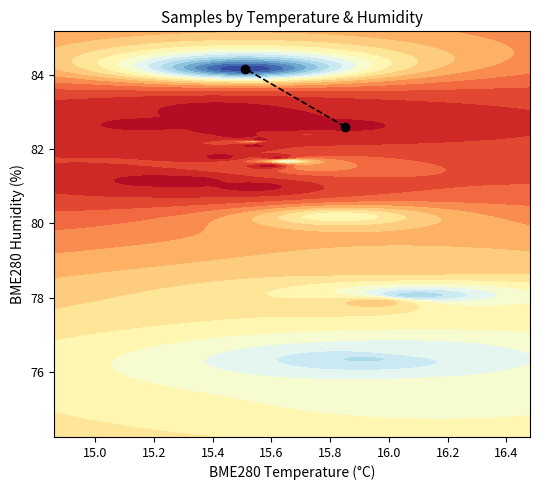

The chart shows a value of 119.8 at 14.8. True or false?

False